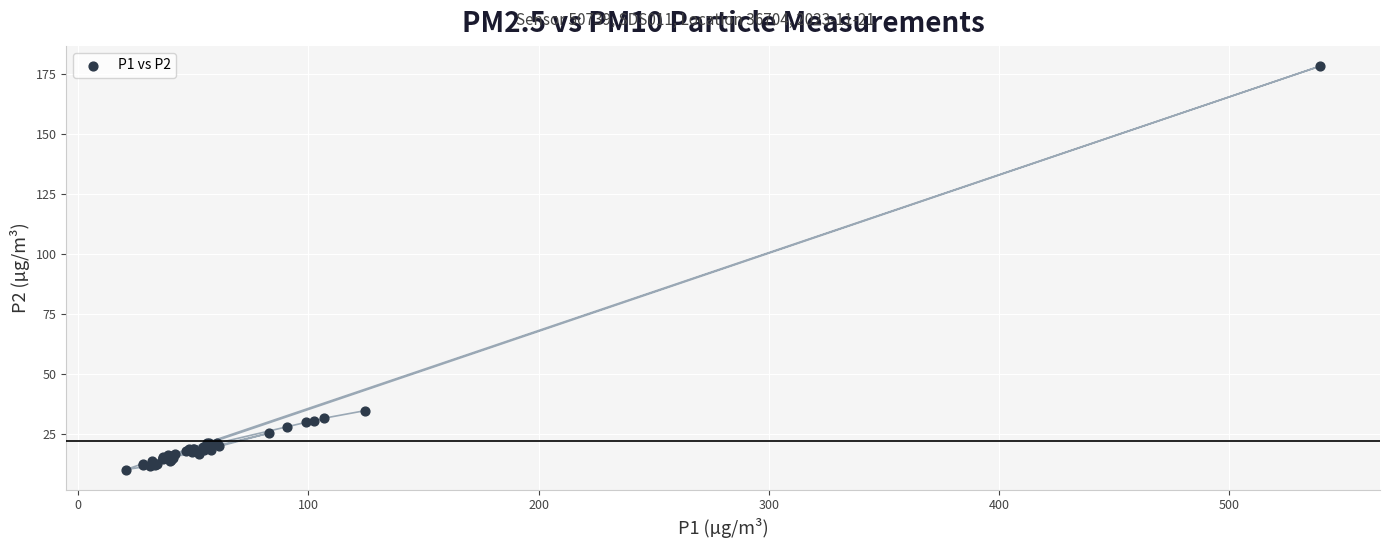

What Y value in the scatter plot is closest to 94?

34.6